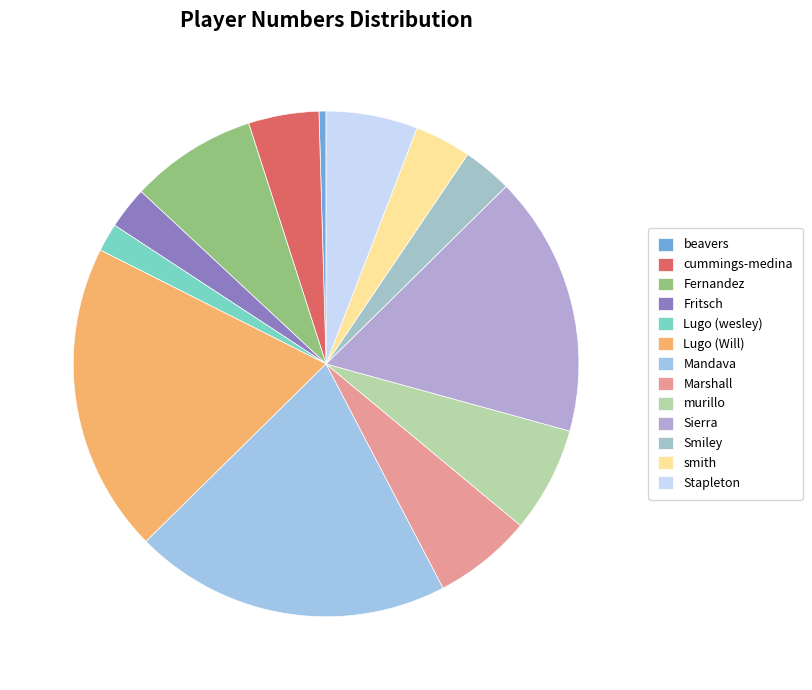

How many segments does this pie chart have?

13